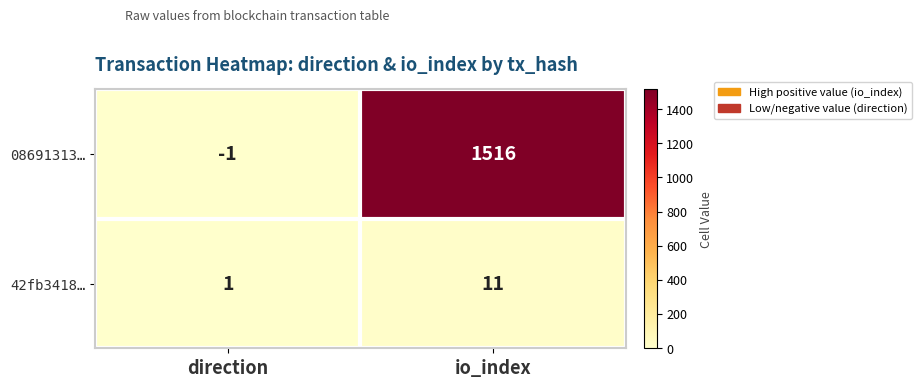

At which category is the sum across all series the highest?

io_index